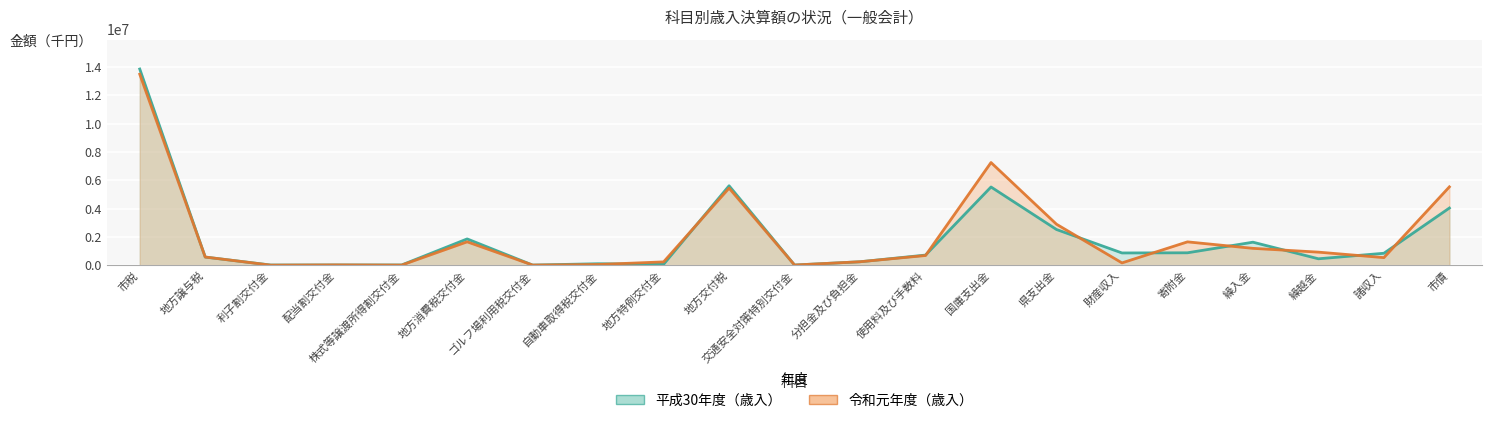

What is the label of the 6th point from the right?

財産収入